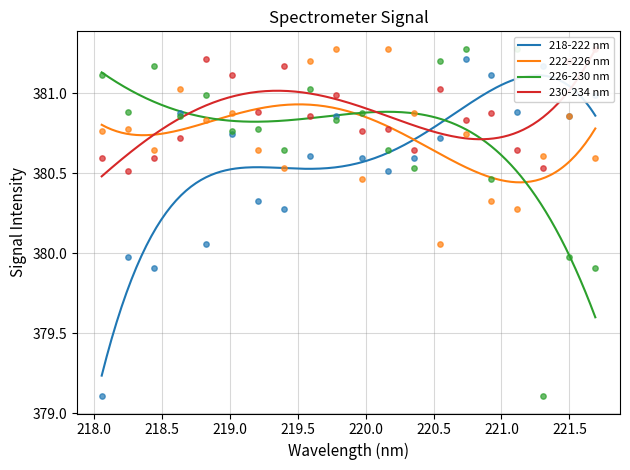

Is the value of 218-222 nm at 218.0596 greater than the value of 230-234 nm at 220.1623?

No